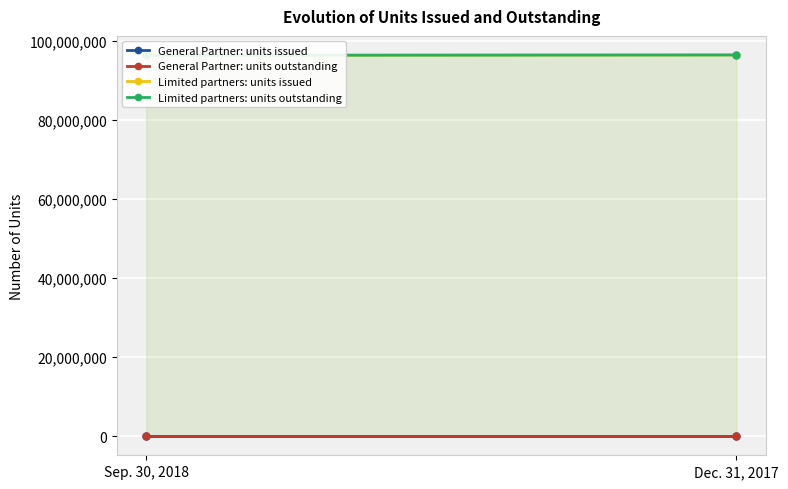

Reading left to right, extract all data points from this chart.

General Partner: units issued: 100000	100000
General Partner: units outstanding: 100000	100000
Limited partners: units issued: 96272964	96361989
Limited partners: units outstanding: 96272964	96361989